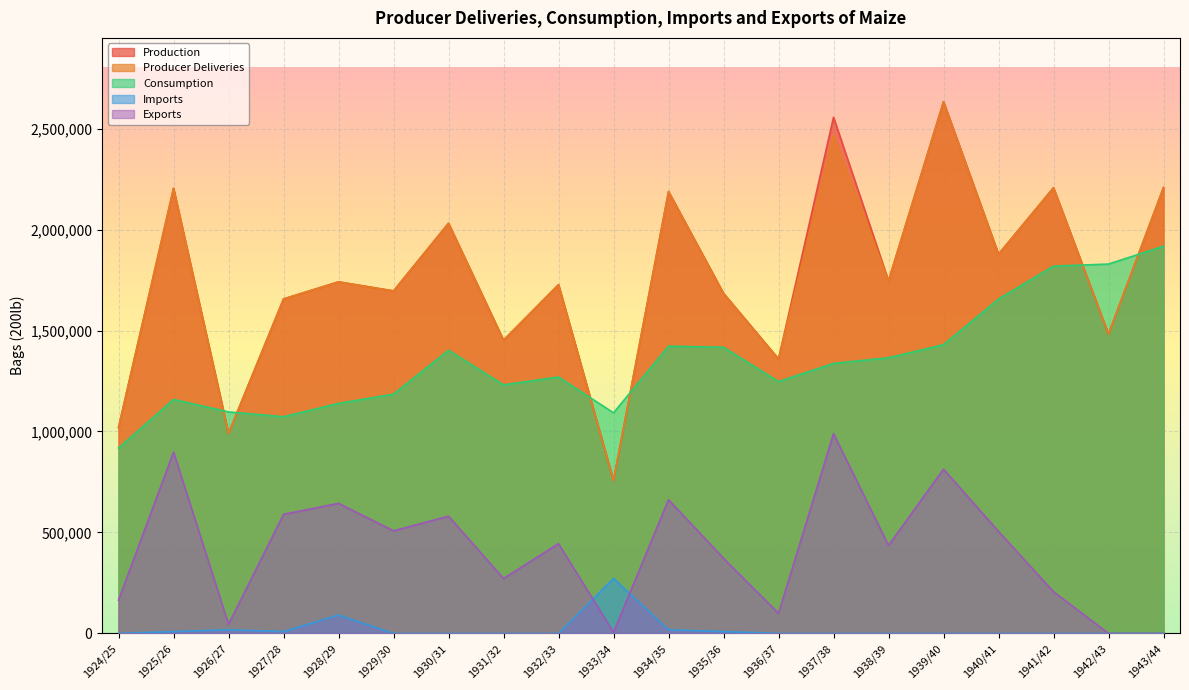

Rank the series by their maximum value, from lowest to highest.

Imports, Exports, Consumption, Producer Deliveries, Production